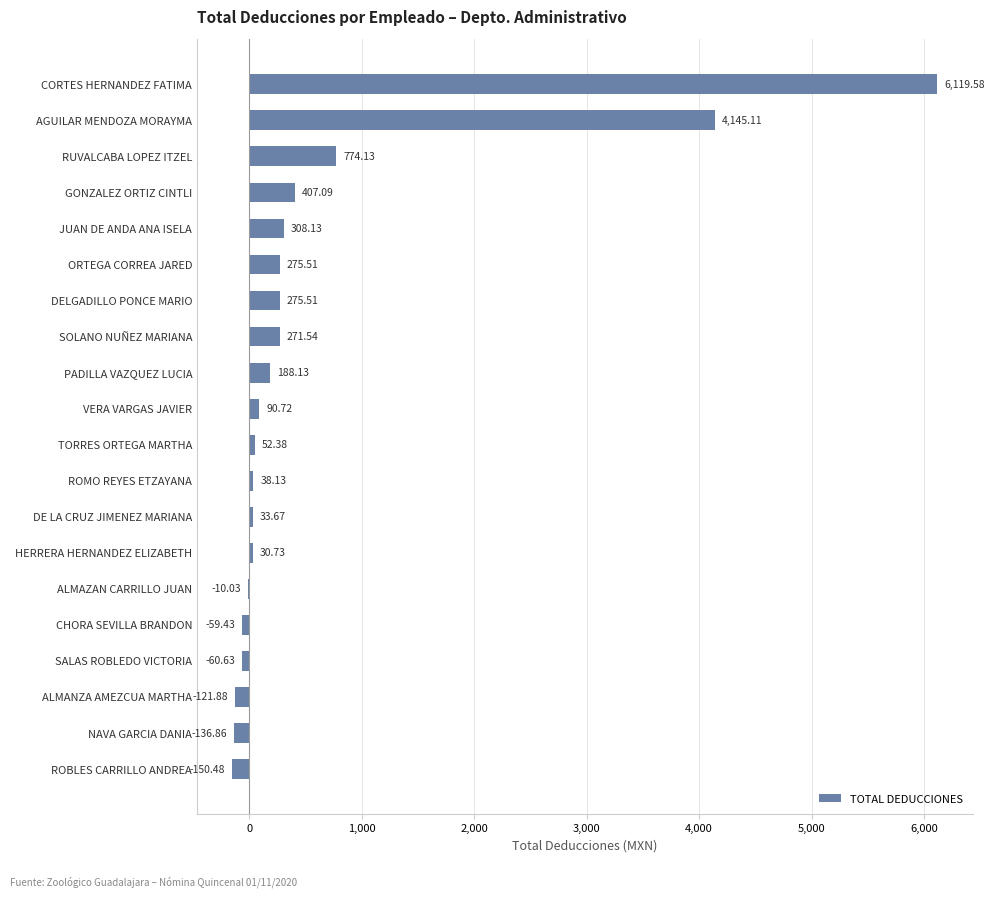

What is the sum of the values at CHORA SEVILLA BRANDON and DELGADILLO PONCE MARIO?

216.1